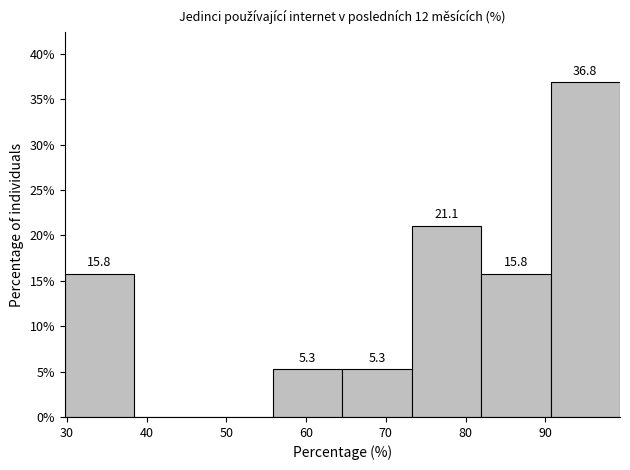

Over which range of the x-axis is the bar tallest?

91 to 99